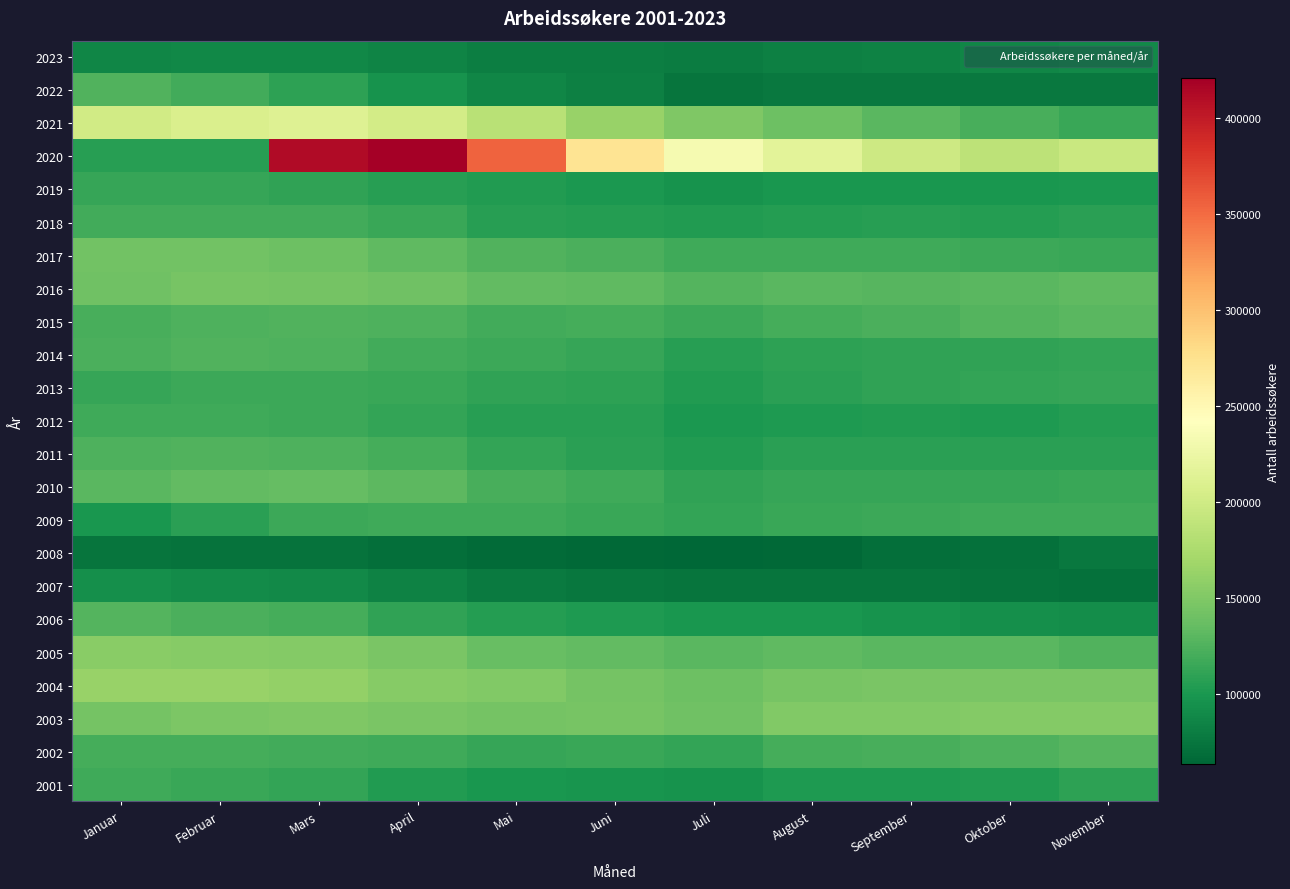

Rank the series by their maximum value, from highest to lowest.

2020, 2021, 2004, 2005, 2003, 2016, 2017, 2010, 2015, 2002, 2006, 2022, 2014, 2011, 2018, 2012, 2009, 2001, 2013, 2019, 2007, 2023, 2008